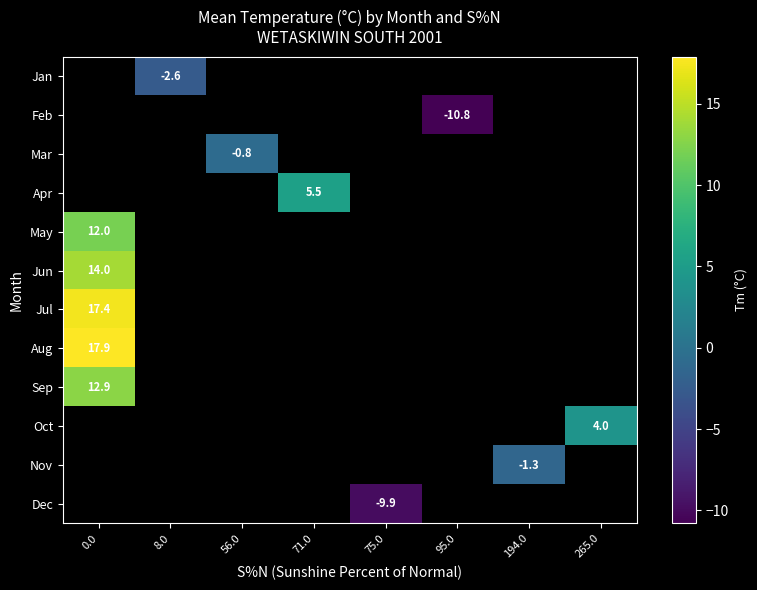

The value of Feb at 95.0 is -10.8. True or false?

True